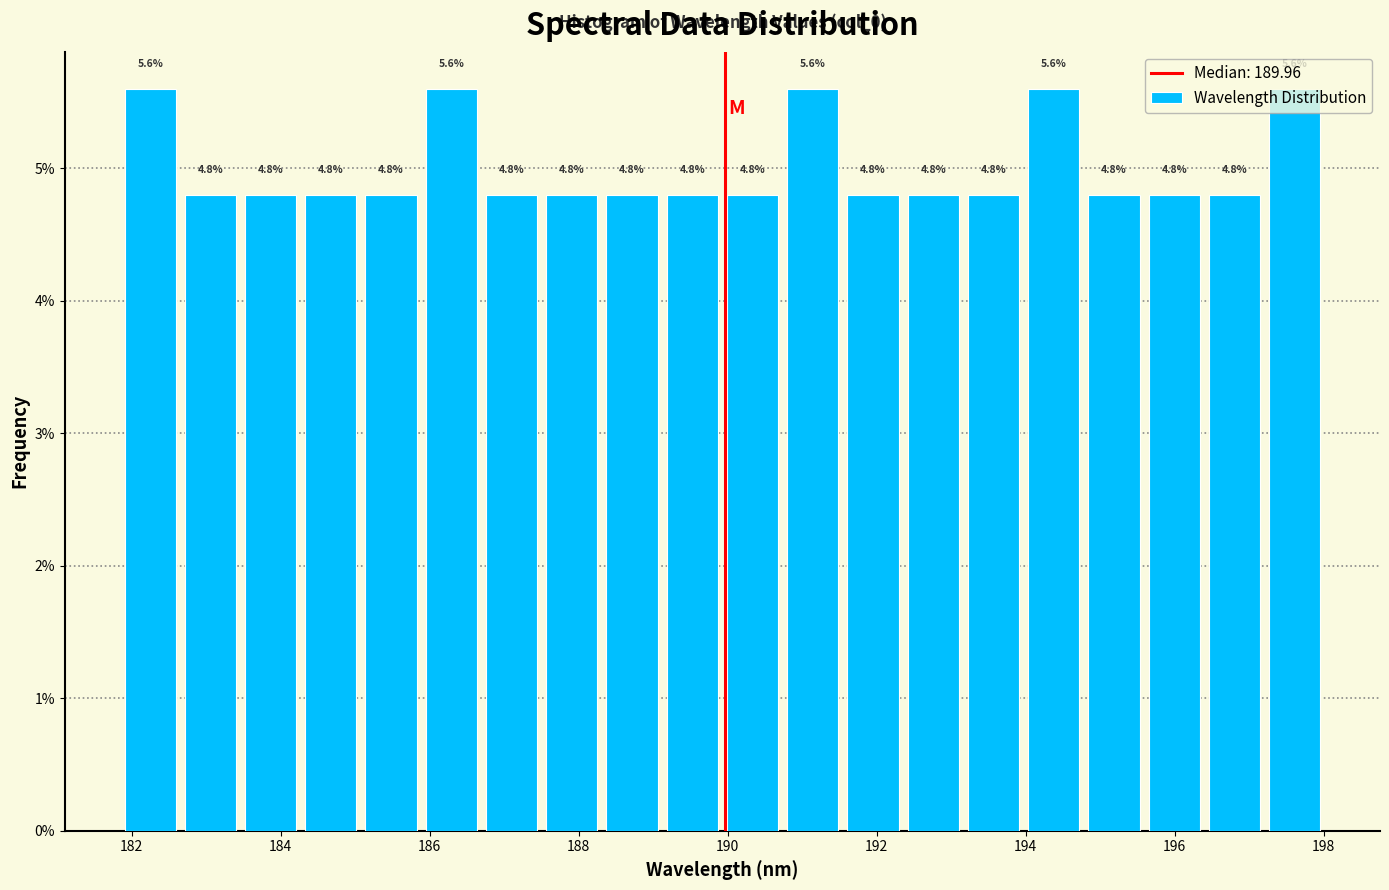

How tall is the bar that spans 194.8 to 195.6 on the x-axis? The bar edges are not printed on the chart, so give them approximately, as read against the axis.

4.8